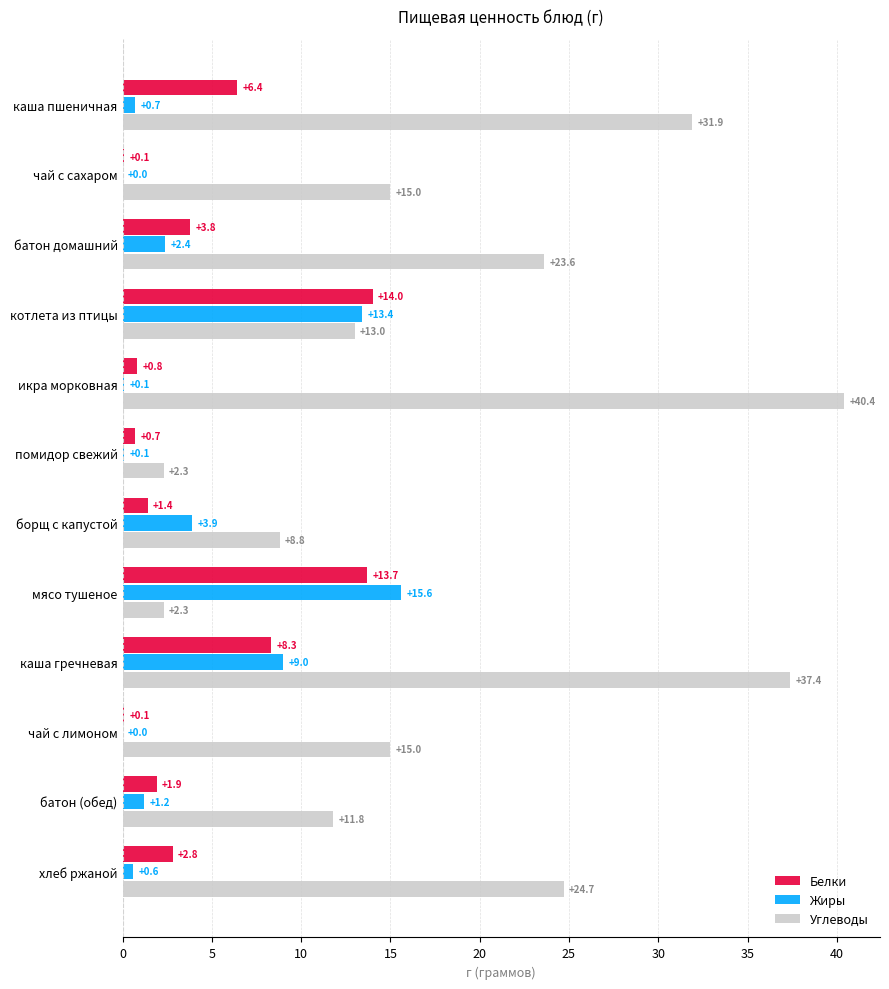

Count the number of data series in this chart.

3